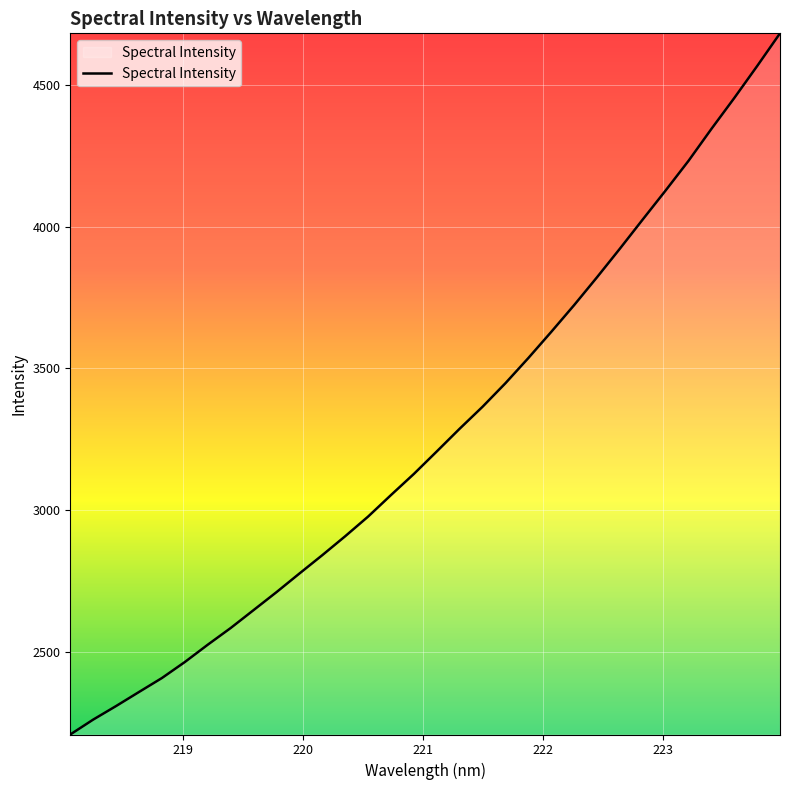

What is the greatest value displayed?

4682.6